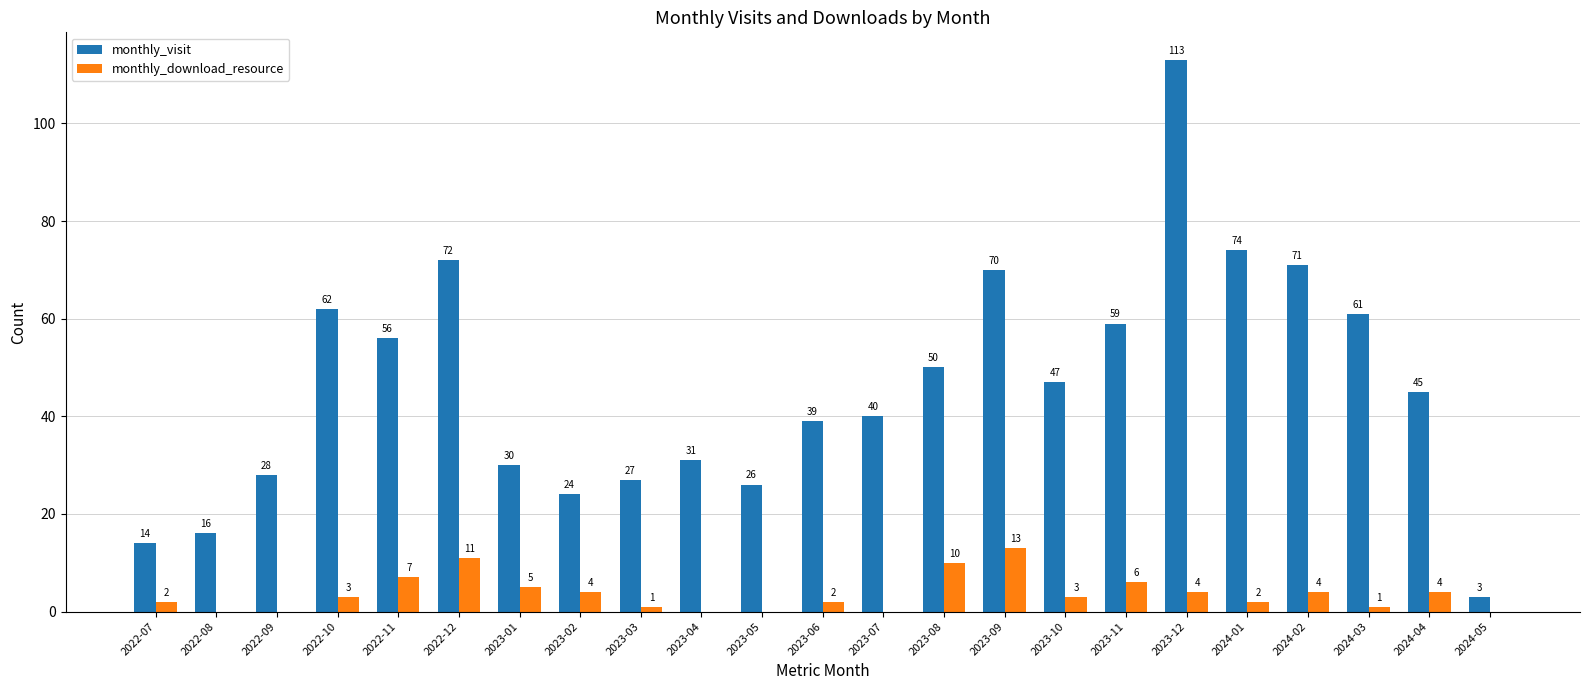

Count the number of data series in this chart.

2